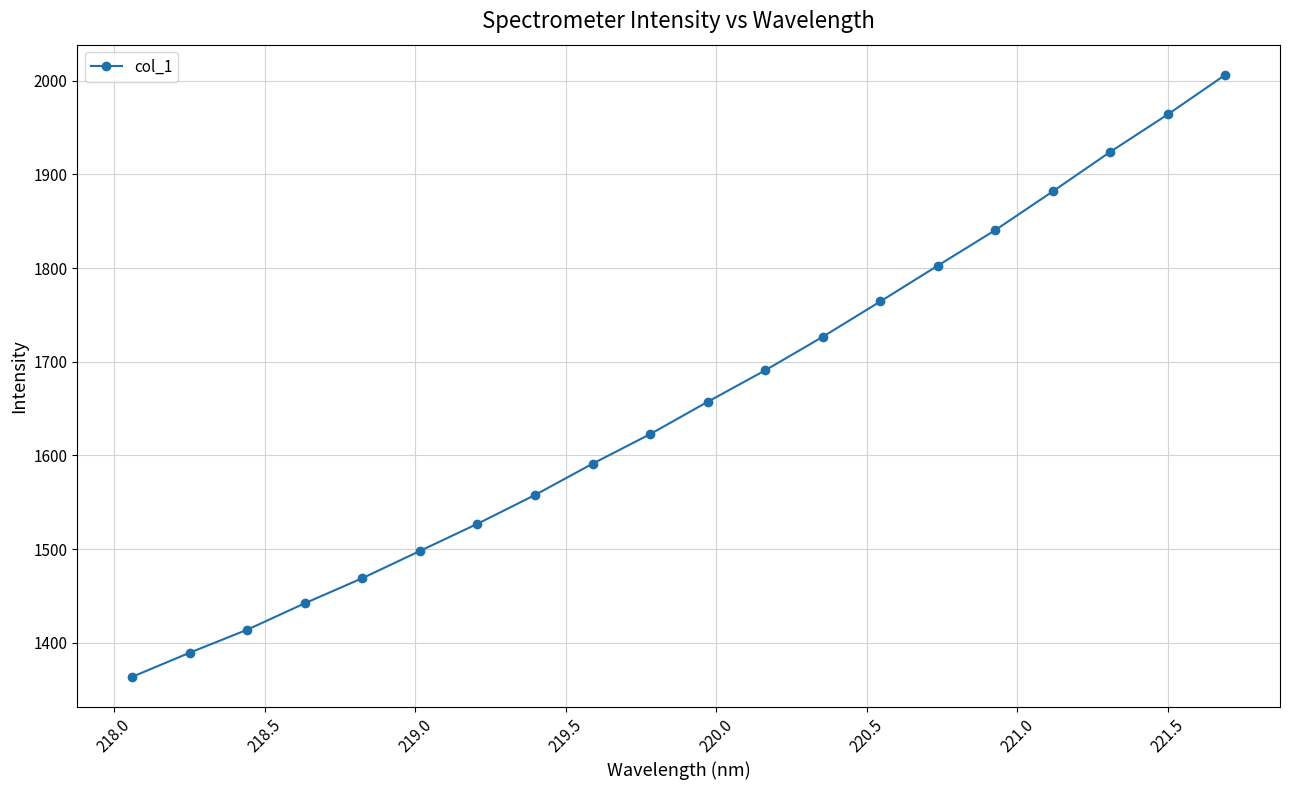

What is the difference between the second highest and minimum values?

600.4